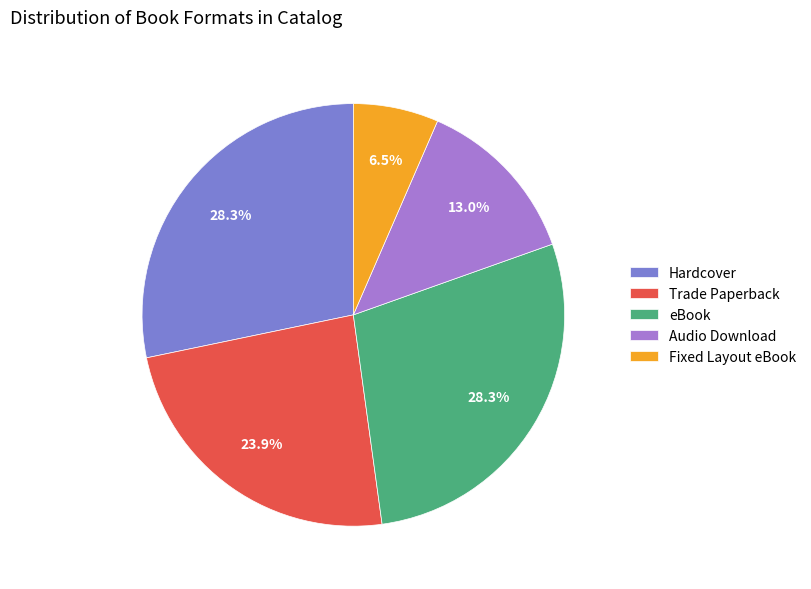

What is the ratio of the value at eBook to the value at Audio Download?

2.2